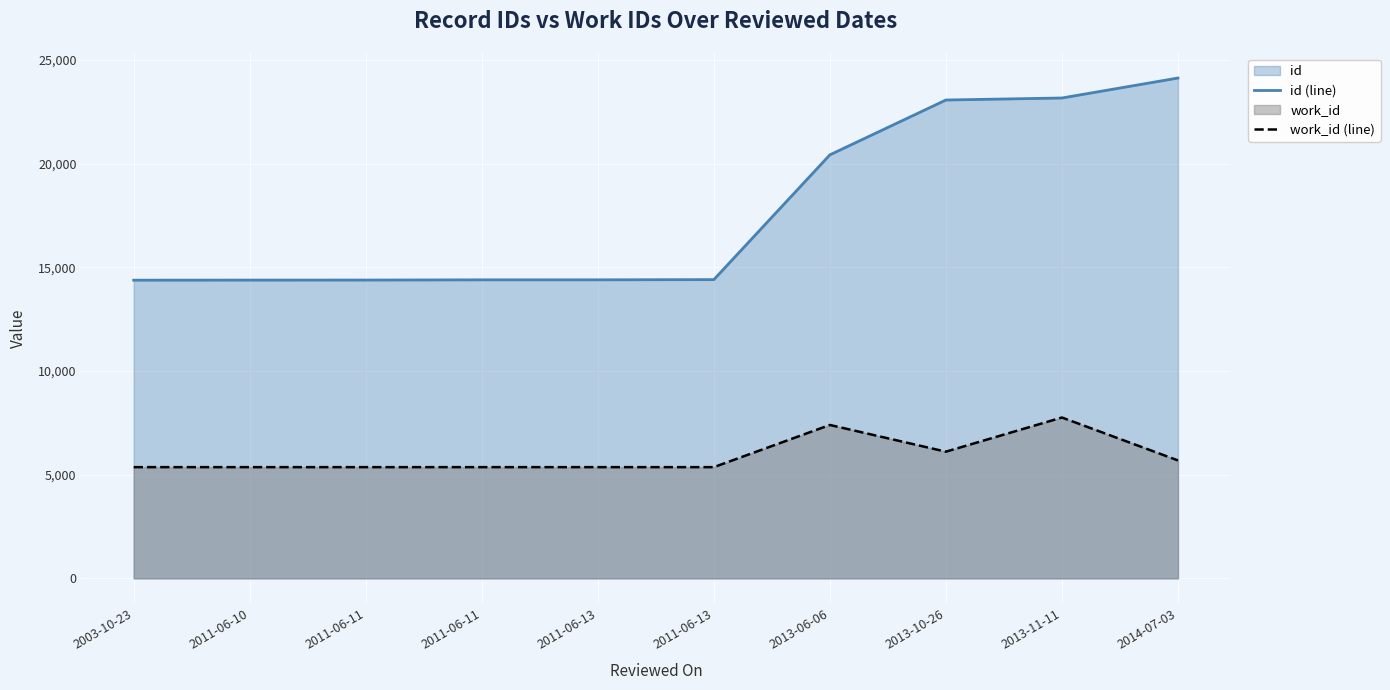

Rank the series at 2014-07-03 from highest to lowest value.

id (line), work_id (line)